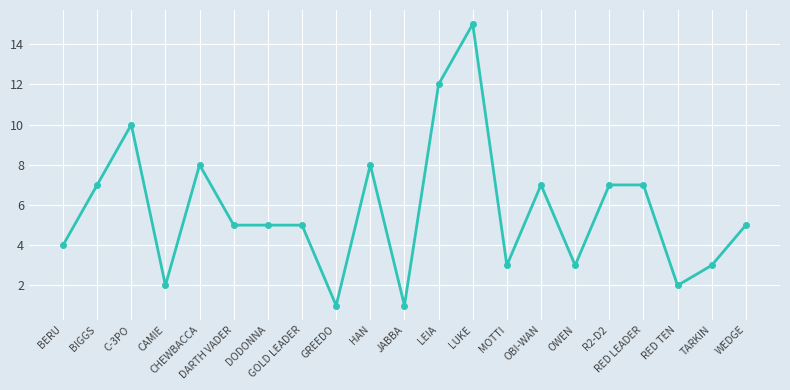

What is the value of the 6th point from the left?

5